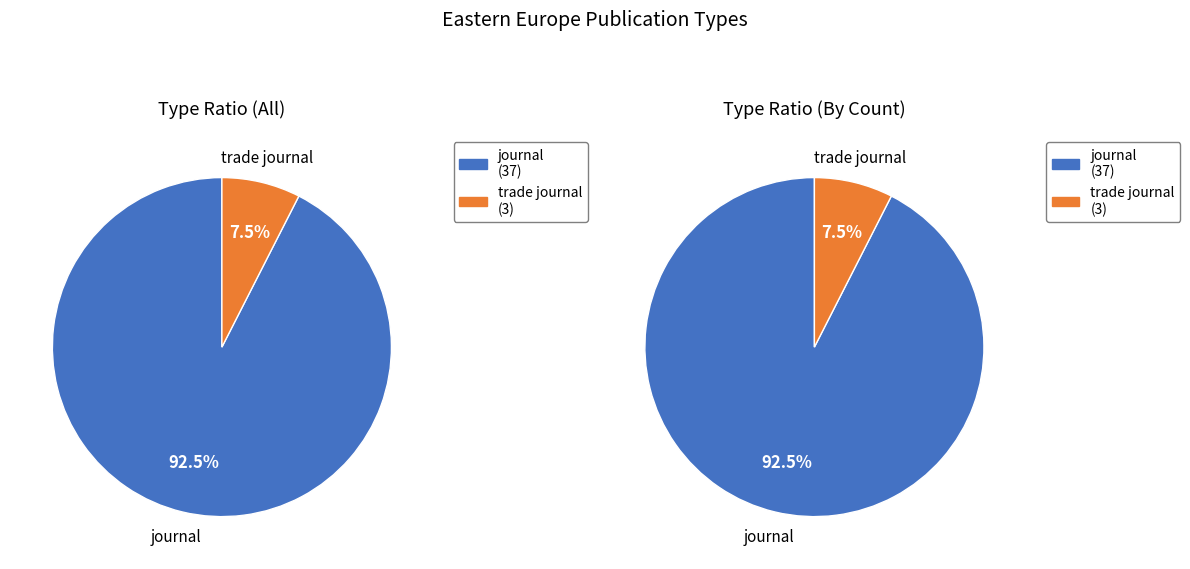

What is the ratio of the value at journal to the value at trade journal?

12.3